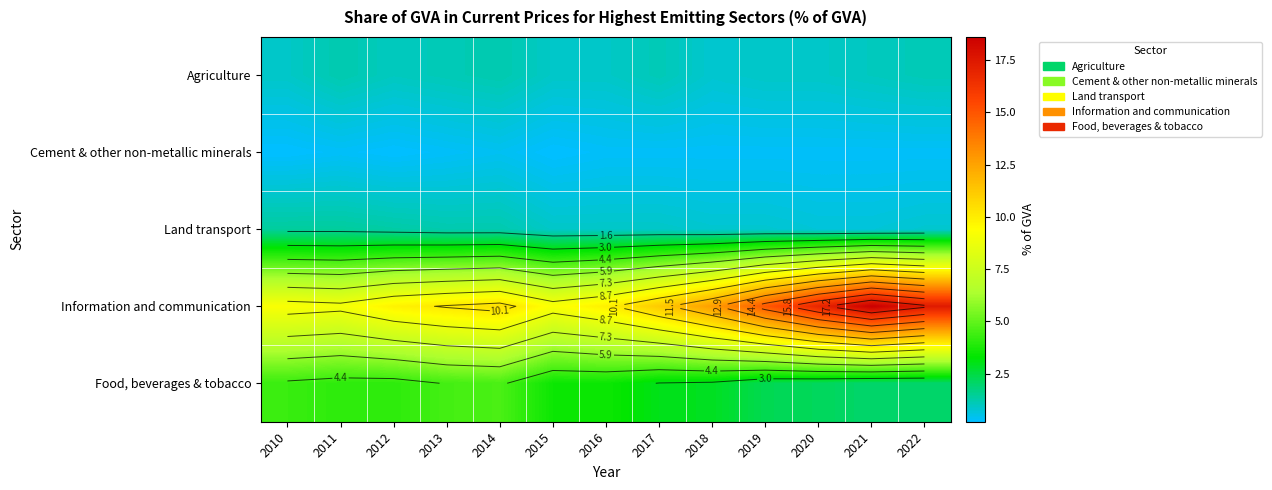

Which series has the largest total across all categories?

Information and communication